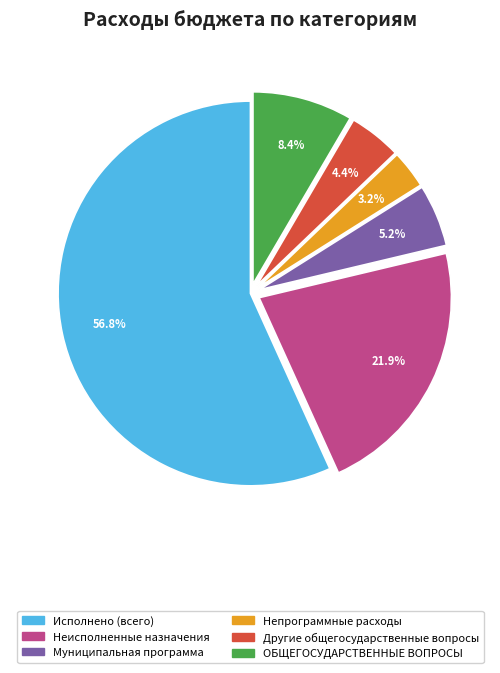

How many slices are in this pie chart?

6